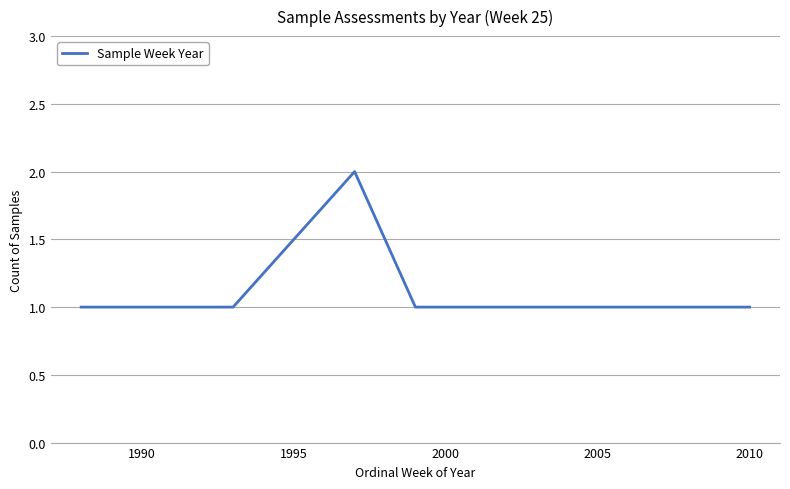

Does the chart have visible grid lines?

Yes